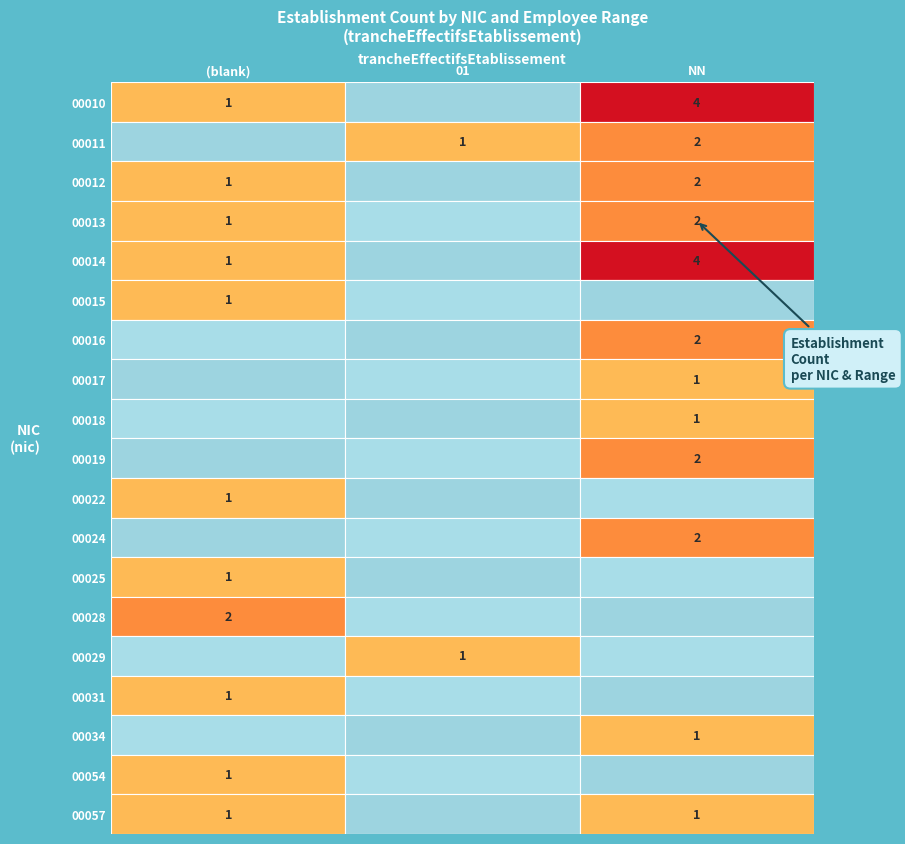

What is the total value across all series at NN?

24